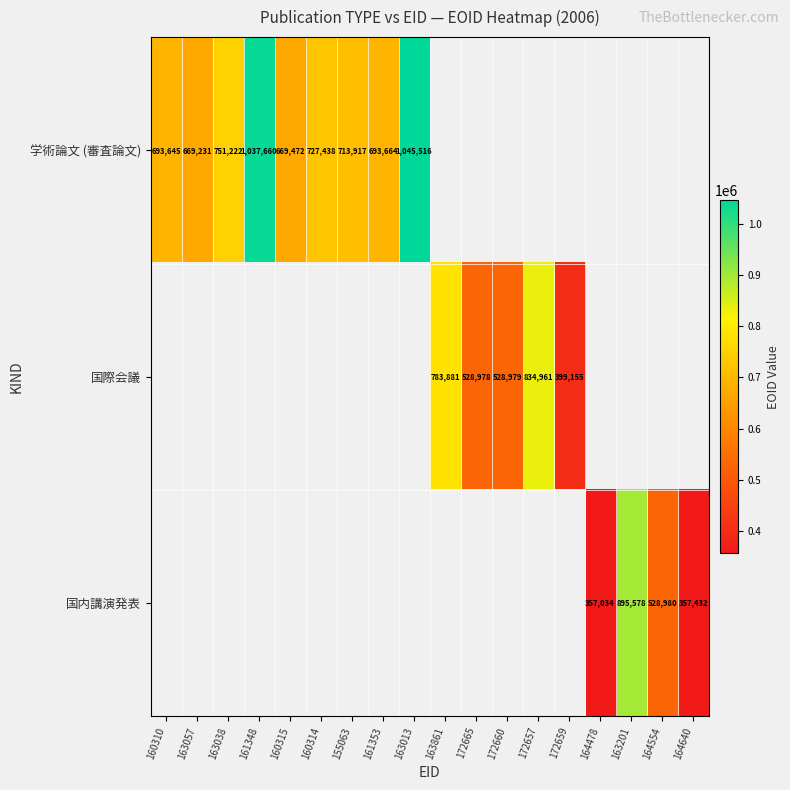

The value of 国内講演発表 at 163201 is 1407110. True or false?

False